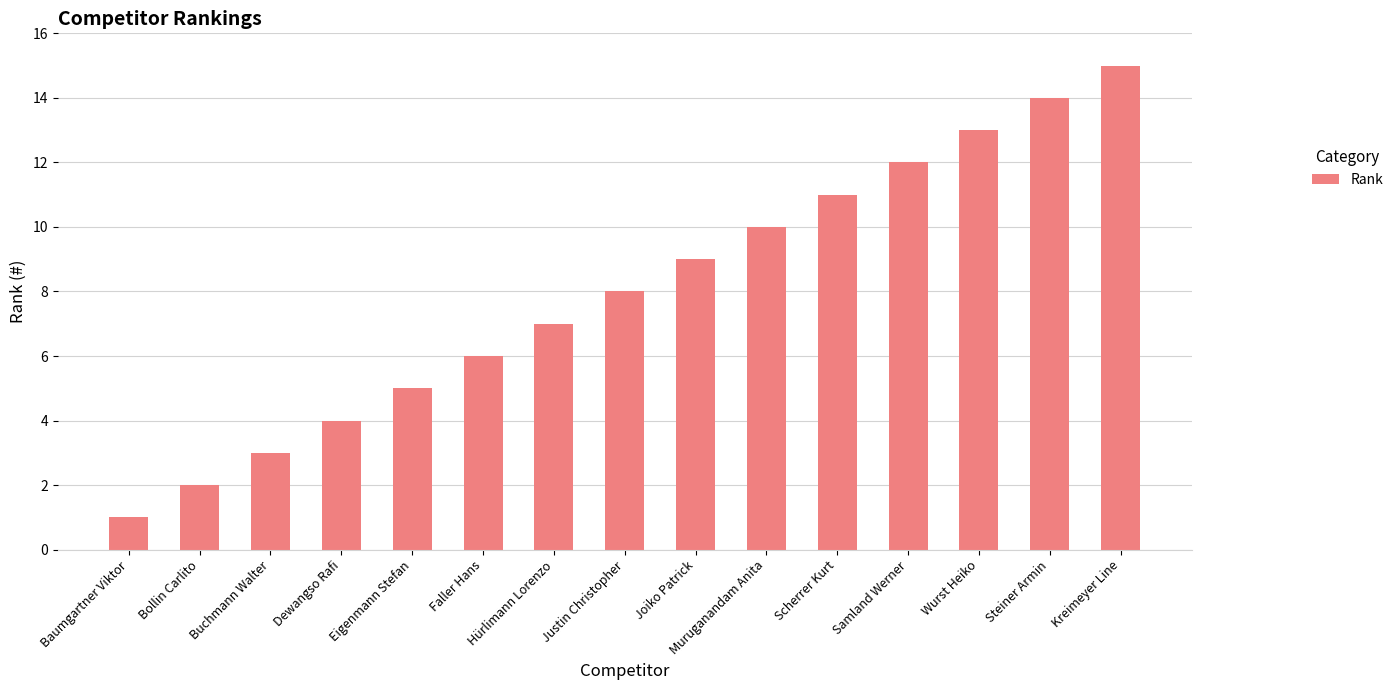

What is the difference between the maximum and second lowest values?

13